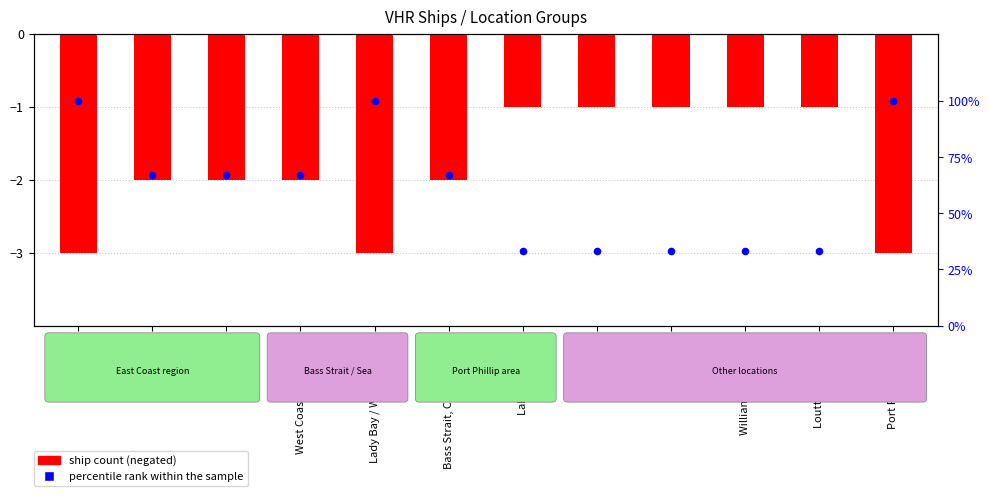

Which series reaches the minimum Y coordinate?

count (inverted)